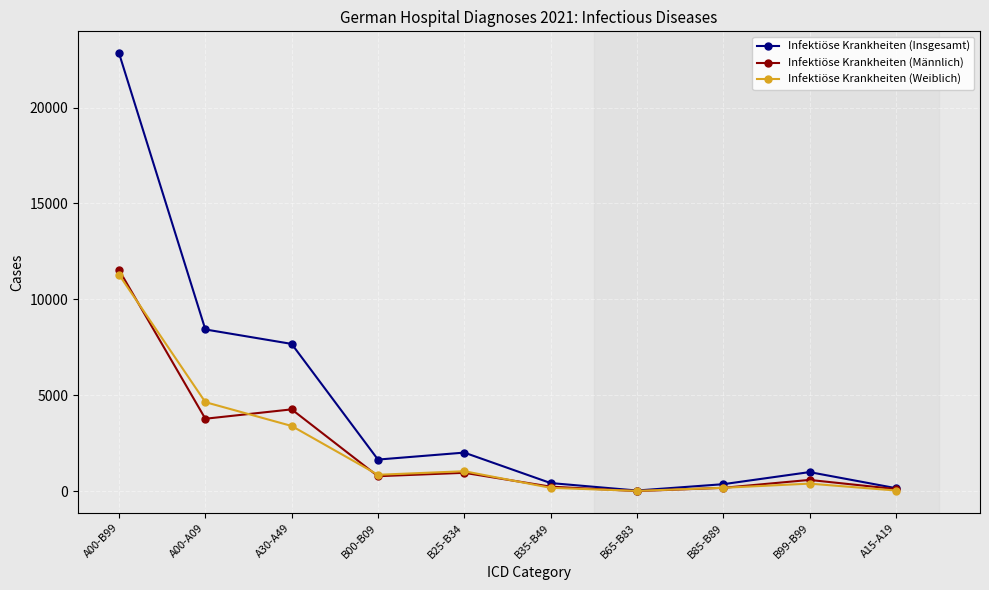

In Infektiöse Krankheiten (Männlich), how many points are lower than both neighbors (excluding endpoints)?

3